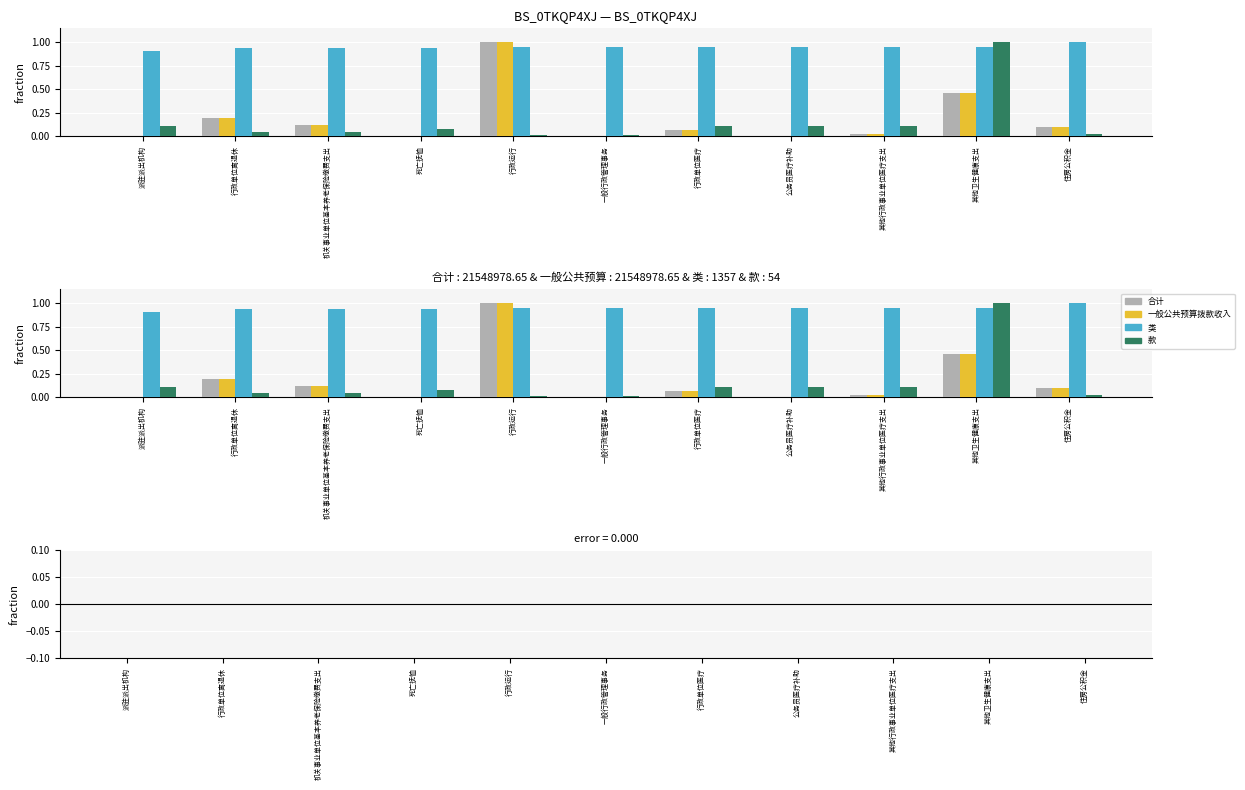

How many bars are there in total?

55